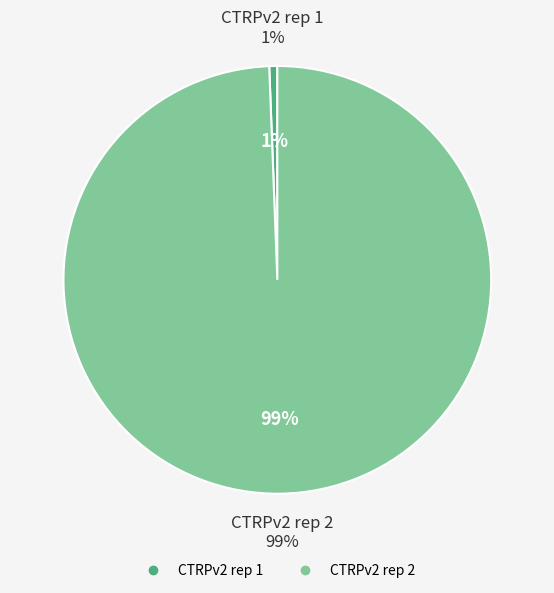

Is it true that CTRPv2 rep 1 is 11% of the pie?

False